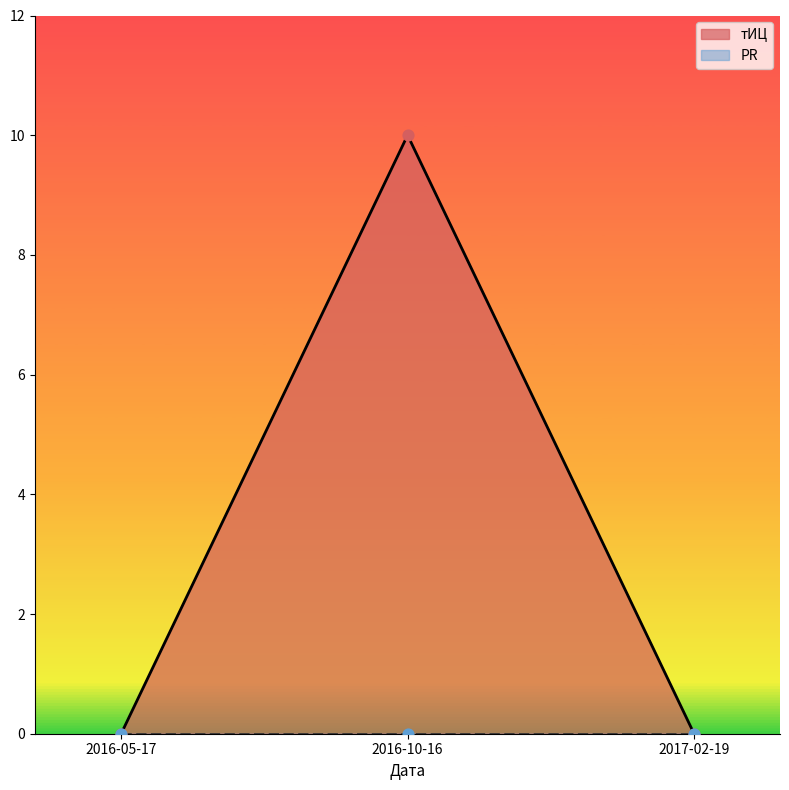

What is the change in value from 2016-10-16 to 2017-02-19?

-10